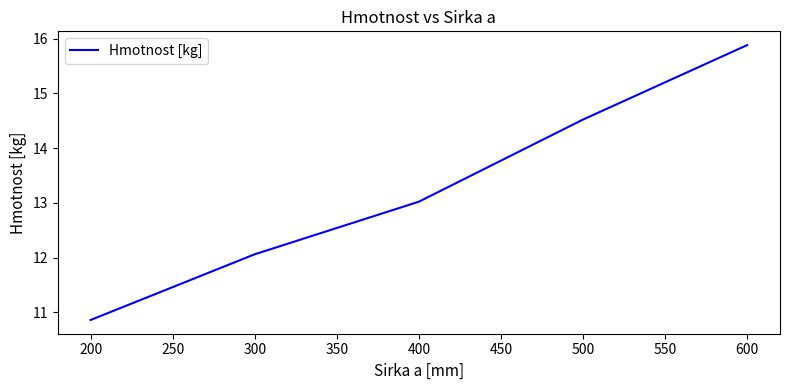

At which label does the data first exceed 13?

400